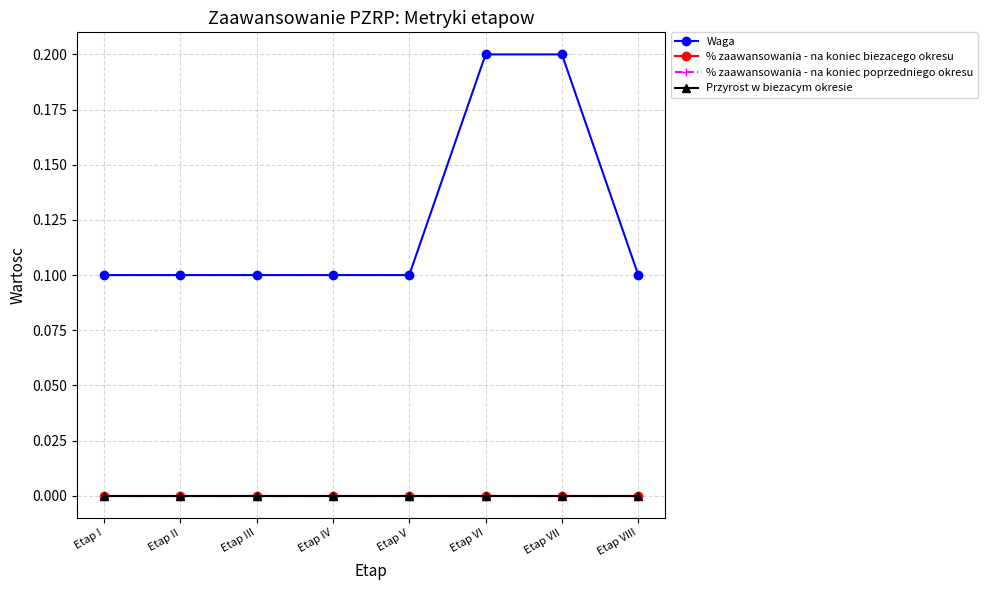

Is this an area chart (filled region under the line)?

No